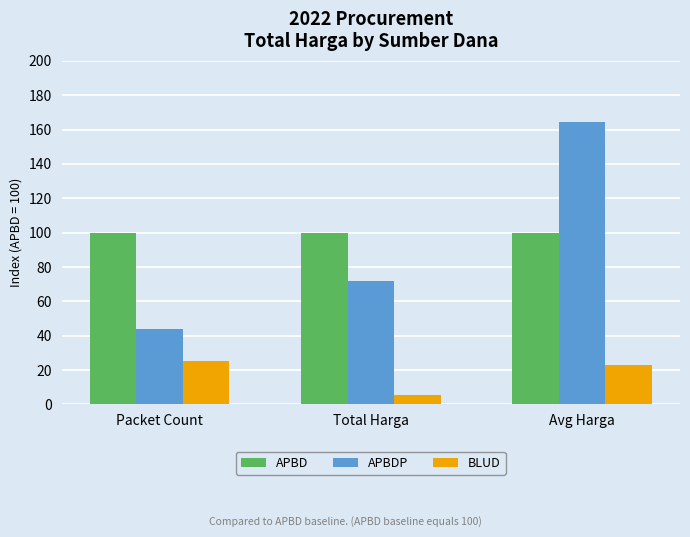

Reading left to right, what are all the values shown in this chart?

APBD: Packet Count=100.0	Total Harga=100.0	Avg Harga=100.0
APBDP: Packet Count=43.8	Total Harga=72.0	Avg Harga=164.5
BLUD: Packet Count=25.0	Total Harga=5.8	Avg Harga=23.0